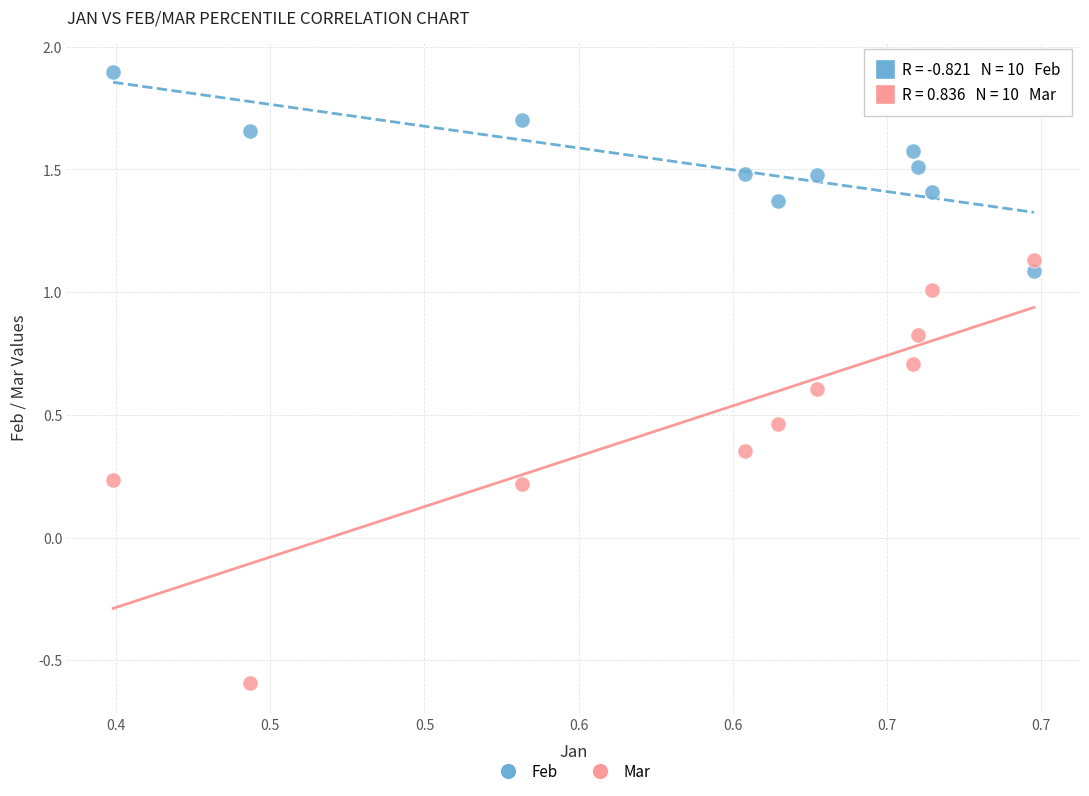

Across all data points, what is the range of Y values (max minus min)?

2.5